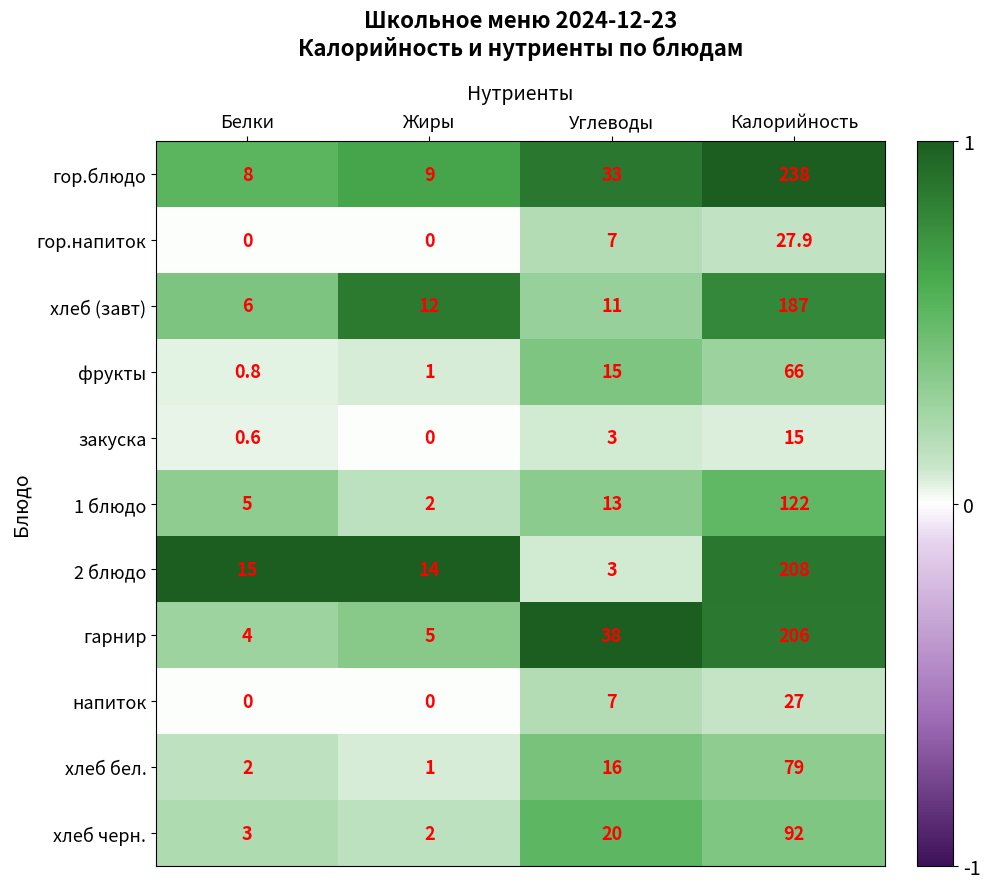

List the series in order of their peak value, highest first.

гор.блюдо, 2 блюдо, гарнир, хлеб (завт), 1 блюдо, хлеб черн., хлеб бел., фрукты, гор.напиток, напиток, закуска